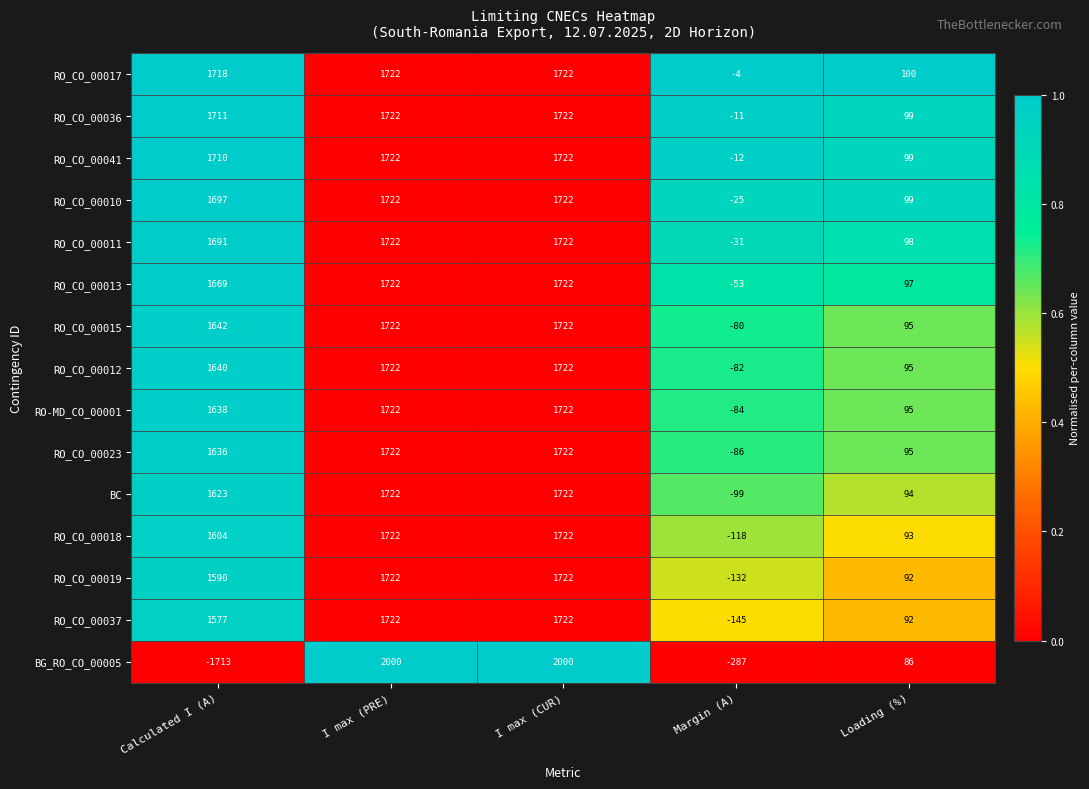

At which label is RO-MD_CO_00001 closest to 819?

Loading (%)